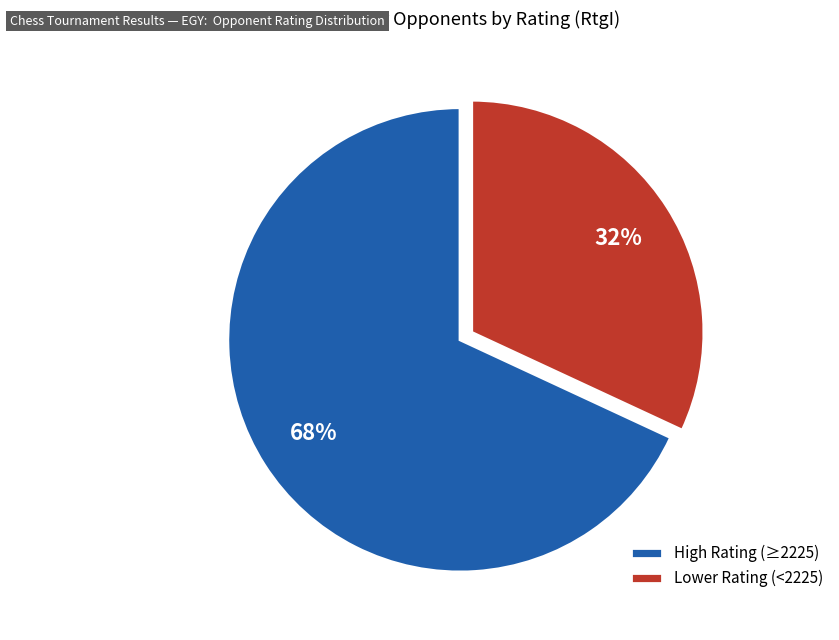

To the nearest percent, what is the difference between the High Rating (≥2225) and Lower Rating (<2225) slice percentages?

36%